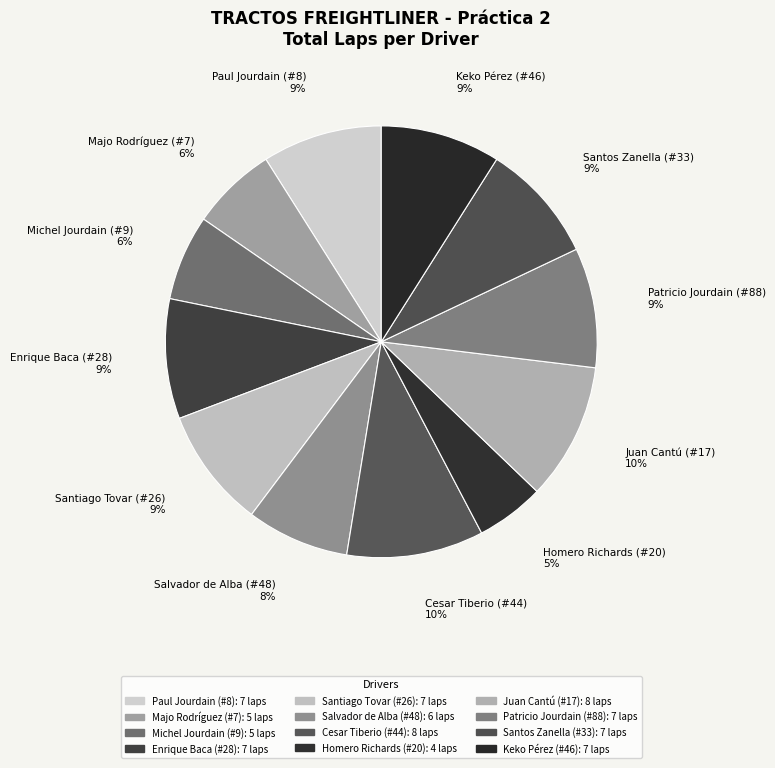

How many segments does this pie chart have?

12